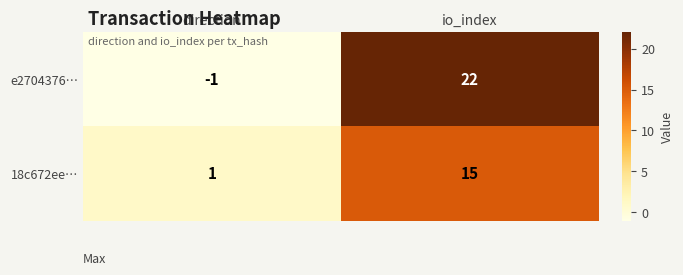

What is the maximum value shown in the chart?

22